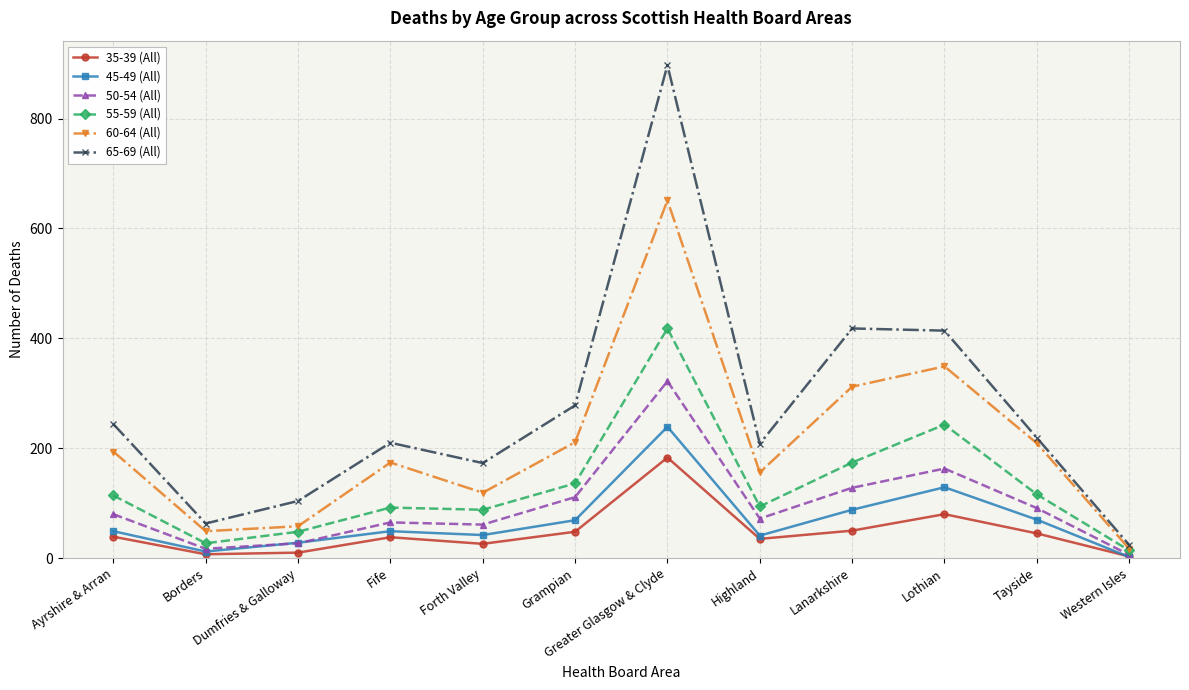

What is the label of the 2nd point from the right?

Tayside